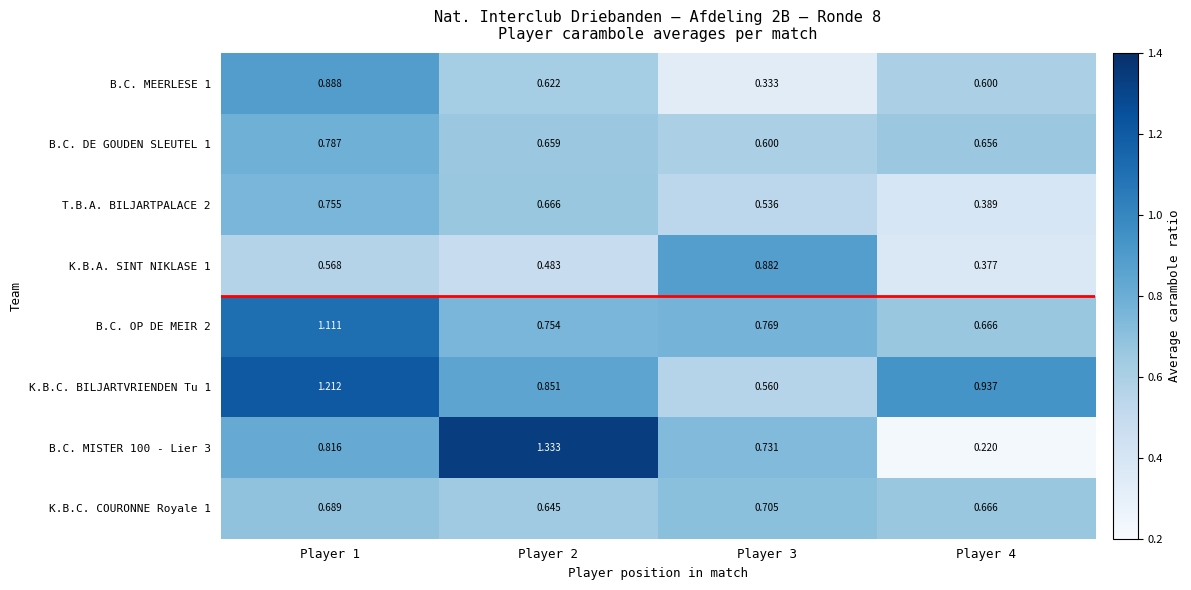

Is the value of K.B.C. COURONNE Royale 1 at Player 3 greater than the value of B.C. OP DE MEIR 2 at Player 3?

No